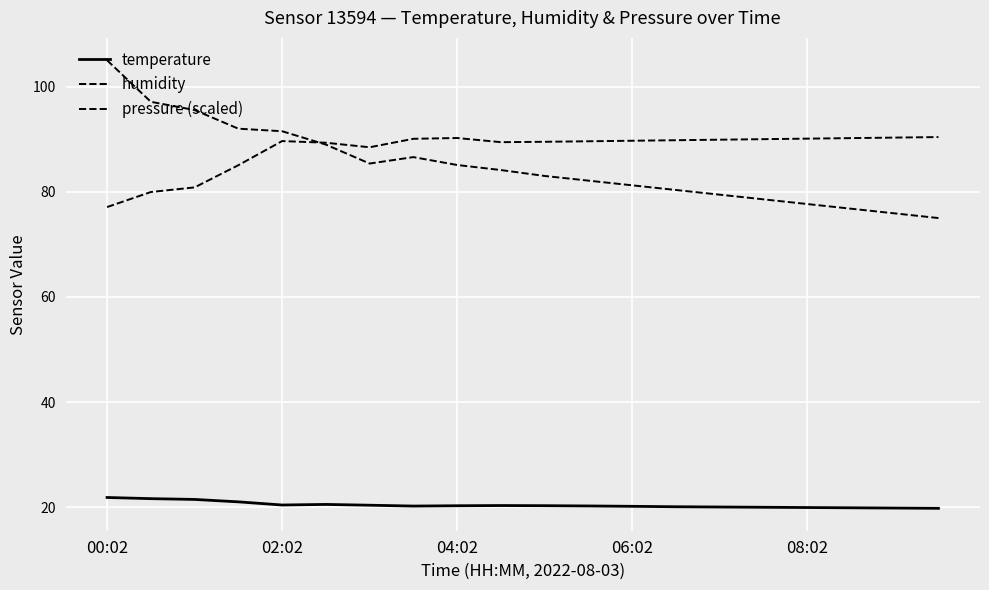

Does the chart display data point markers on the line(s)?

No